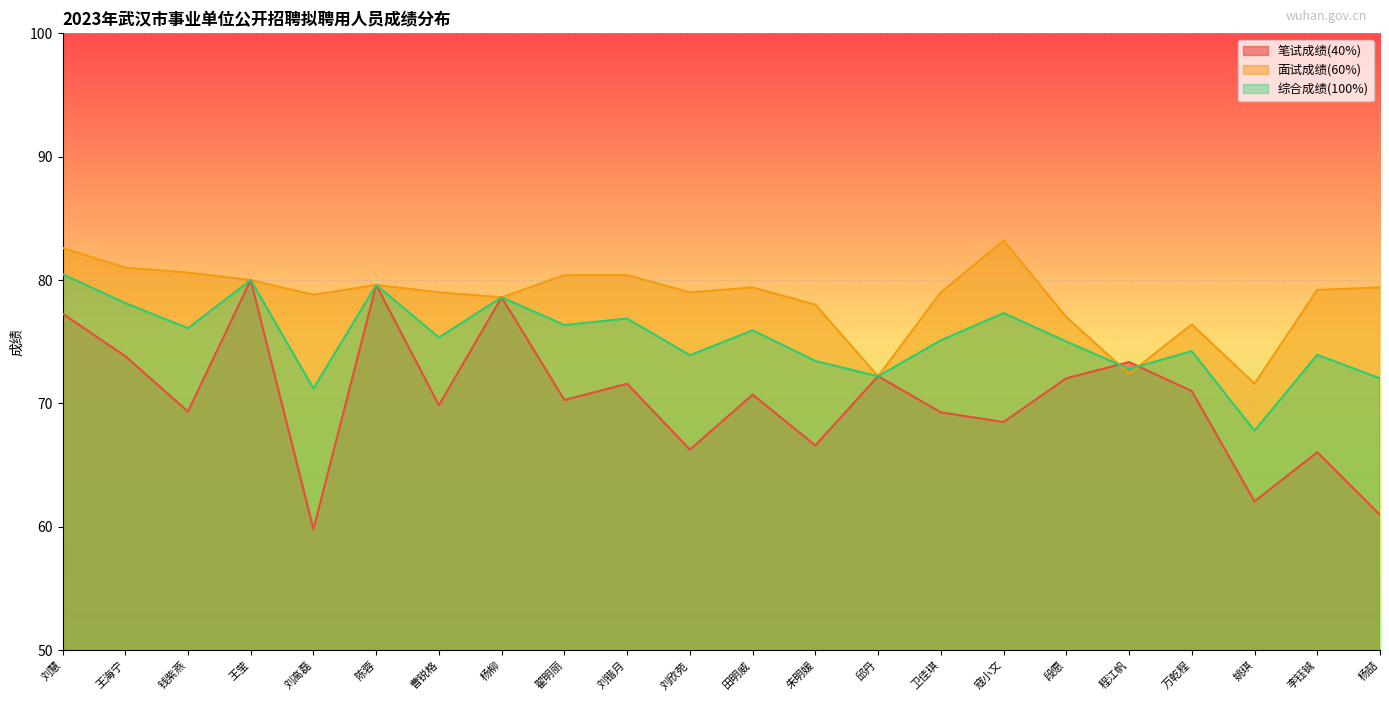

At which category does 面试成绩(60%) reach its first local valley?

刘高磊